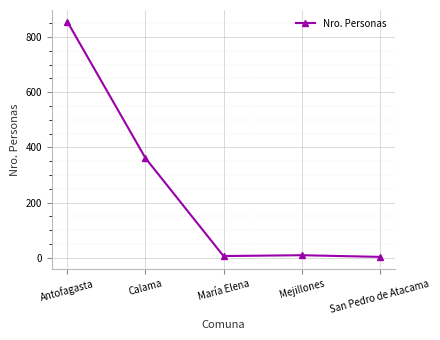

What is the value of the 1st point from the left?

855